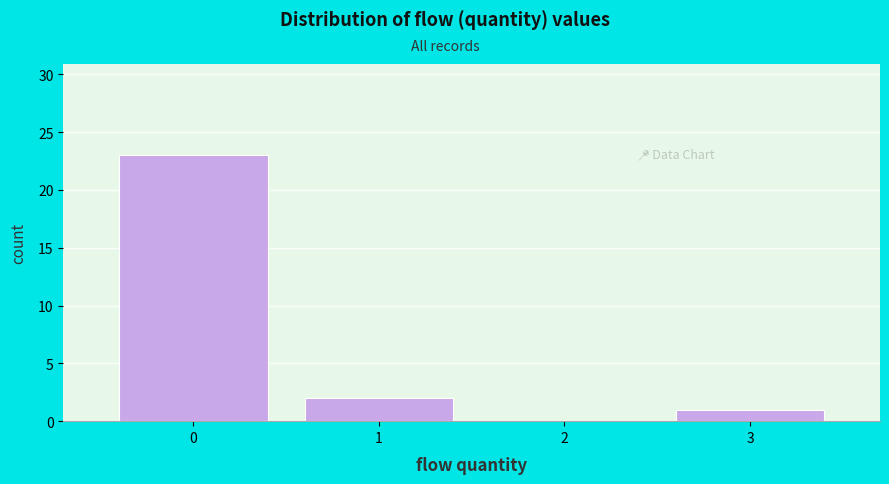

Reading left to right, transcribe this chart: for each bar, give the range it covers on the x-axis and its height. The values are not printed on the chart, so give them approximately, as read against the axis.

-0.5 to 0.5: 23
0.5 to 1.5: 2
1.5 to 2.5: 0
2.5 to 3.5: 1